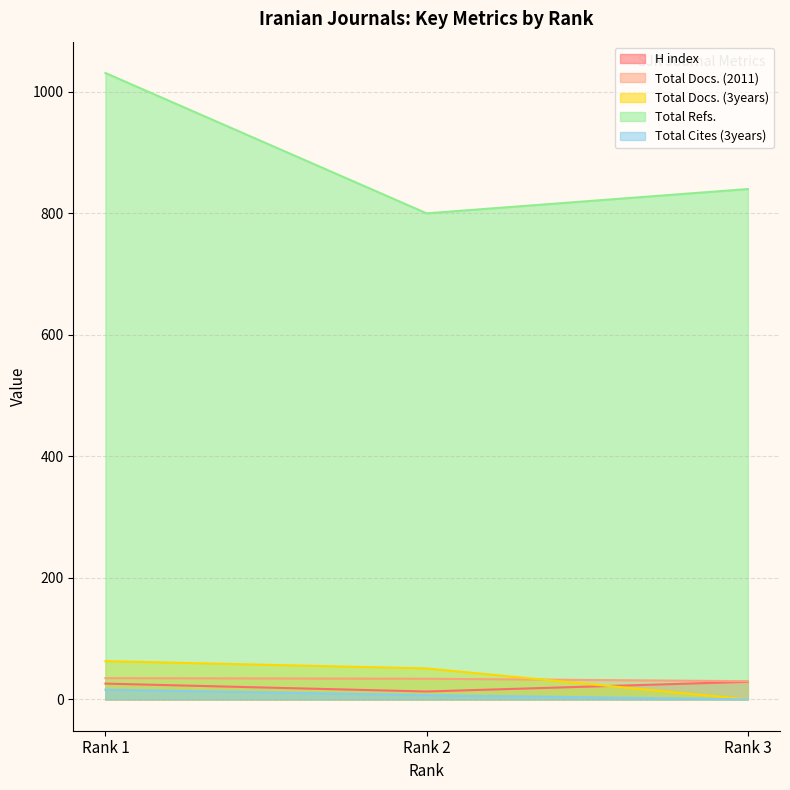

At which label does Total Cites (3years) first exceed 7?

Rank 1